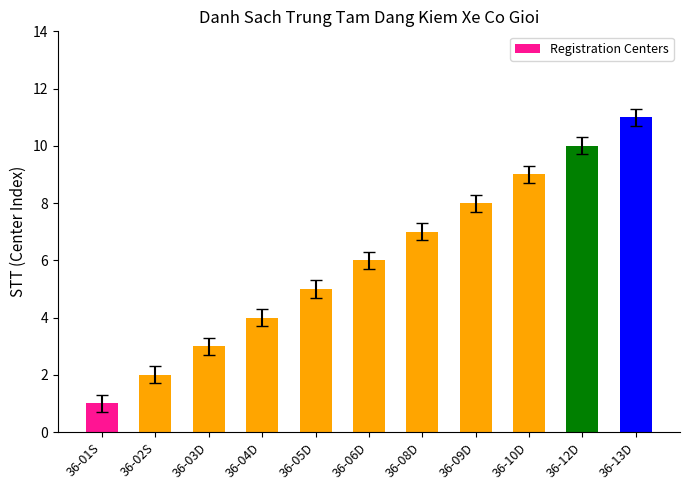

Which category has the highest value across all series?

36-13D